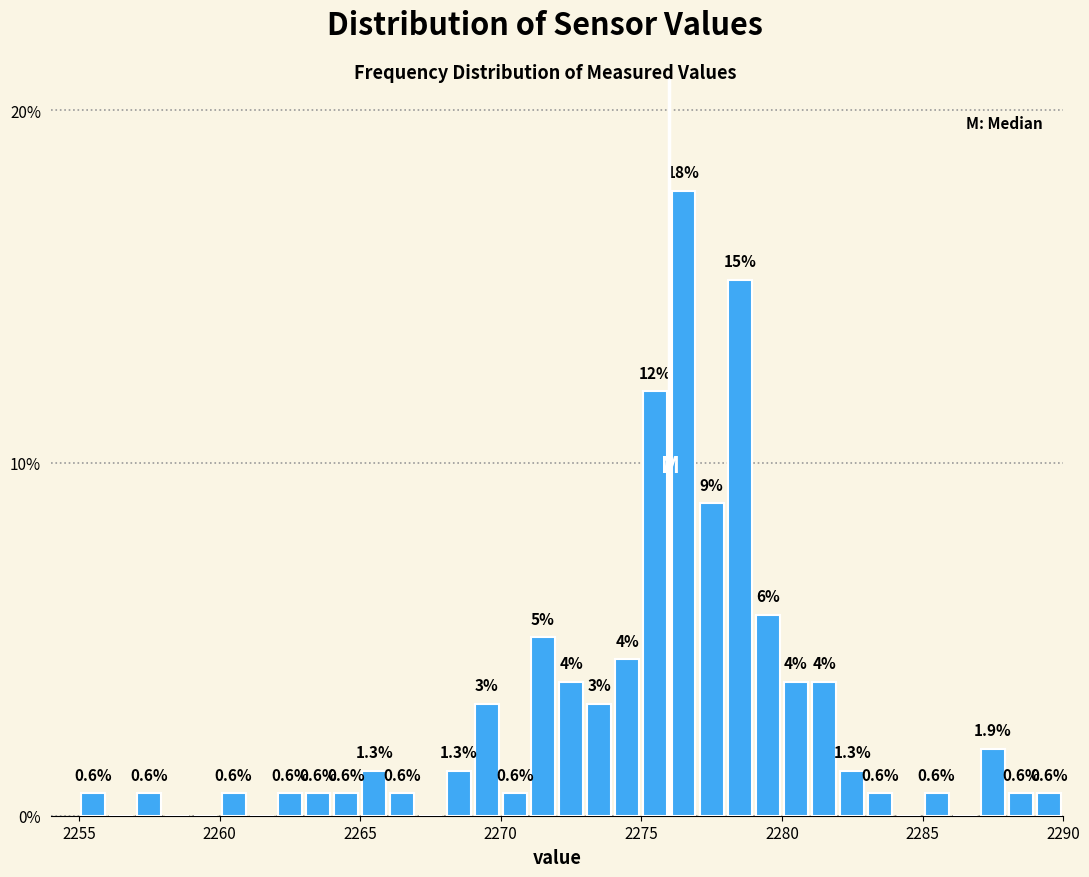

Read against the x-axis, roughly where is the centre of the tallest bar?

2276.5